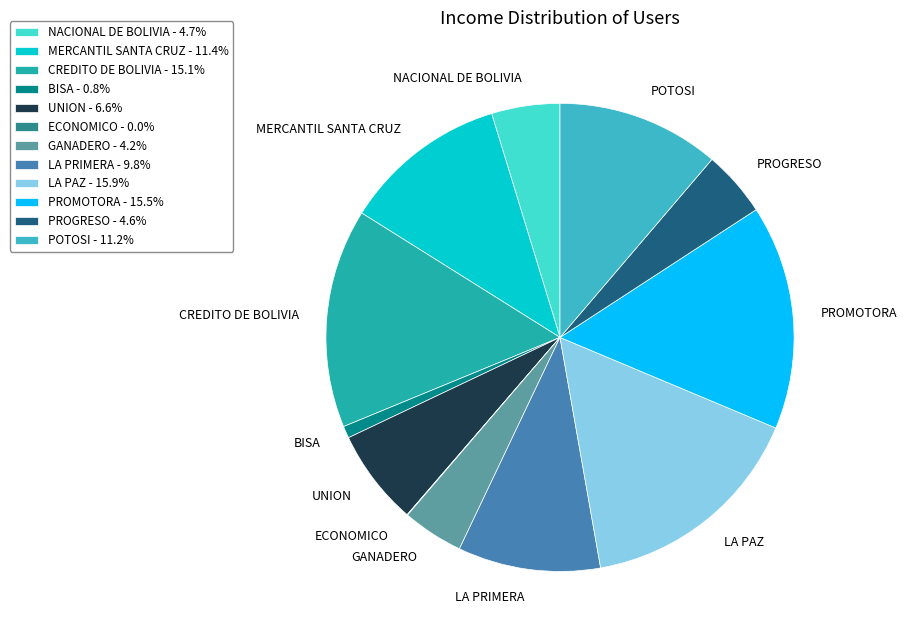

Combined, do CREDITO DE BOLIVIA and UNION account for over 50%?

No